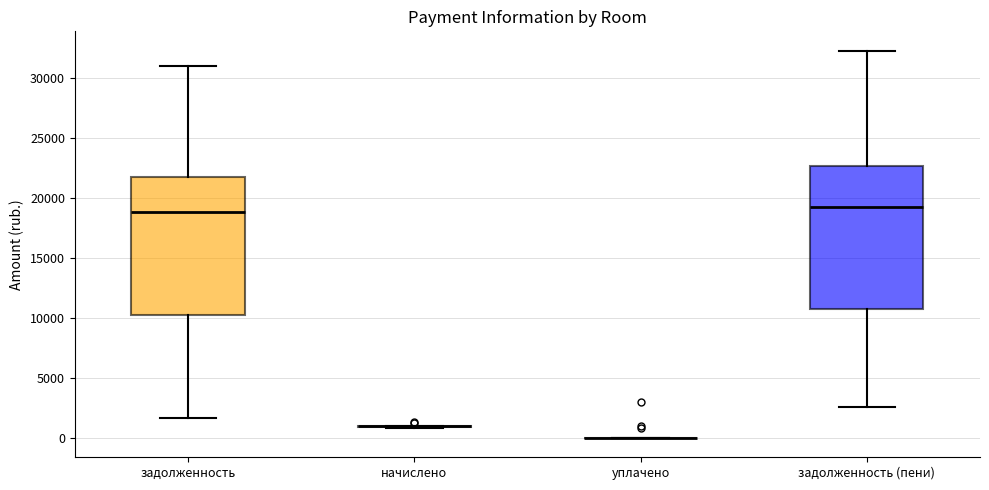

Where is the lower edge of the box for задолженность on the y-axis? The values are not printed on the chart, so give them approximately, as read against the axis.

10500